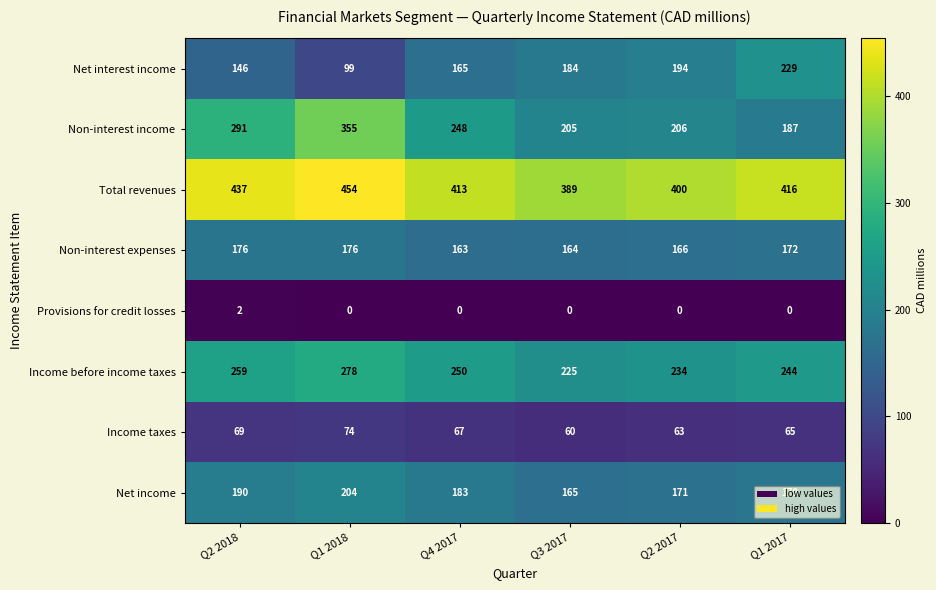

Which series changed the most between Q2 2018 and Q1 2017?

Non-interest income